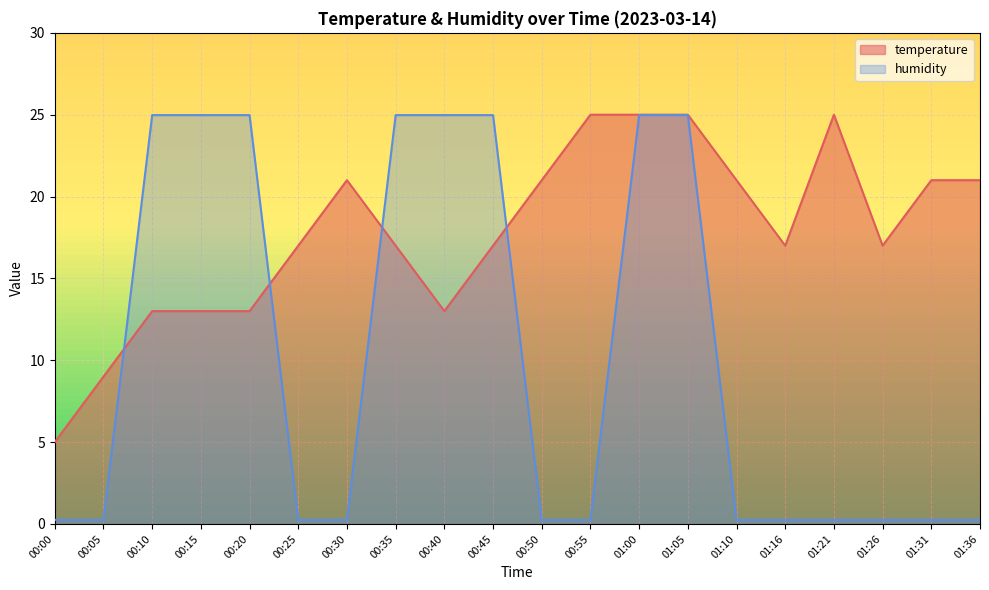

Between 01:05 and 01:26, which series saw the biggest shift?

humidity